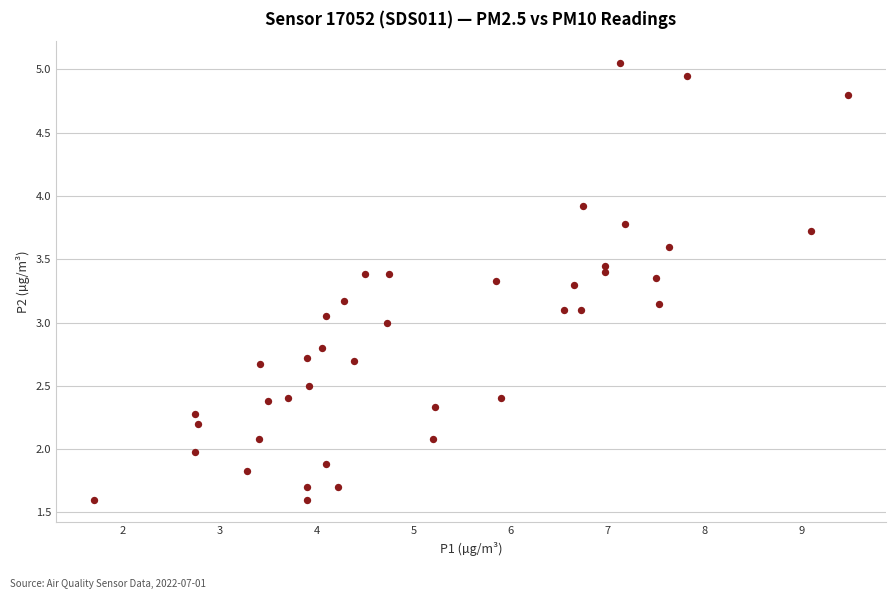

What is the range of X values (max minus min)?

7.8